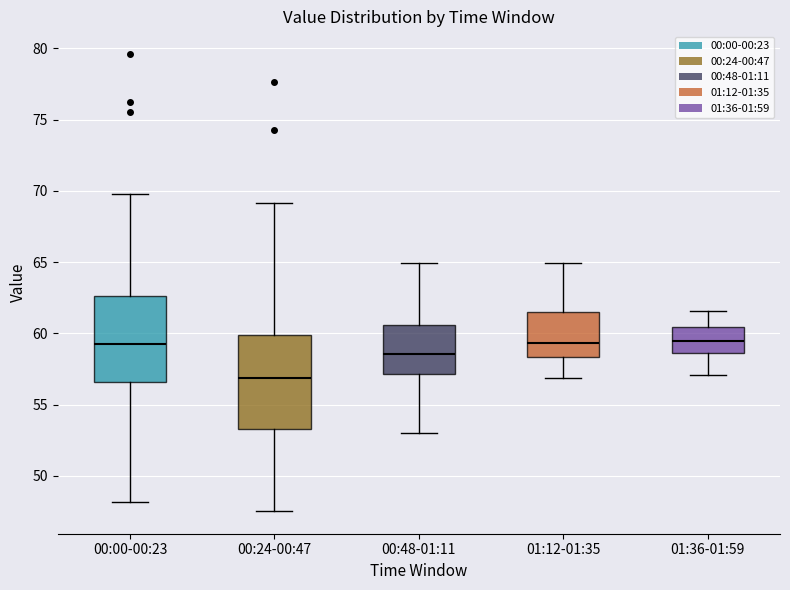

Reading left to right, read every box against the y-axis: the position of its median line, the range the box covers, and the ends of its whiskers. The values are not printed on the chart, so give them approximately, as read against the axis.

00:00-00:23: median 59.0, box 56.5 to 62.5, whiskers 48.0 to 70.0
00:24-00:47: median 57.0, box 53.5 to 60.0, whiskers 47.5 to 69.0
00:48-01:11: median 58.5, box 57.0 to 60.5, whiskers 53.0 to 65.0
01:12-01:35: median 59.5, box 58.5 to 61.5, whiskers 57.0 to 65.0
01:36-01:59: median 59.5, box 58.5 to 60.5, whiskers 57.0 to 61.5